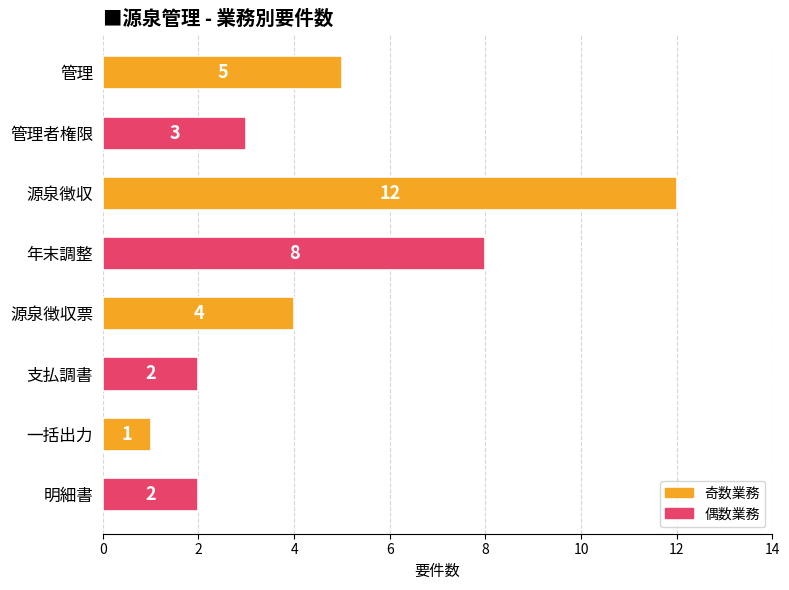

What is the label of the 7th bar from the top?

一括出力